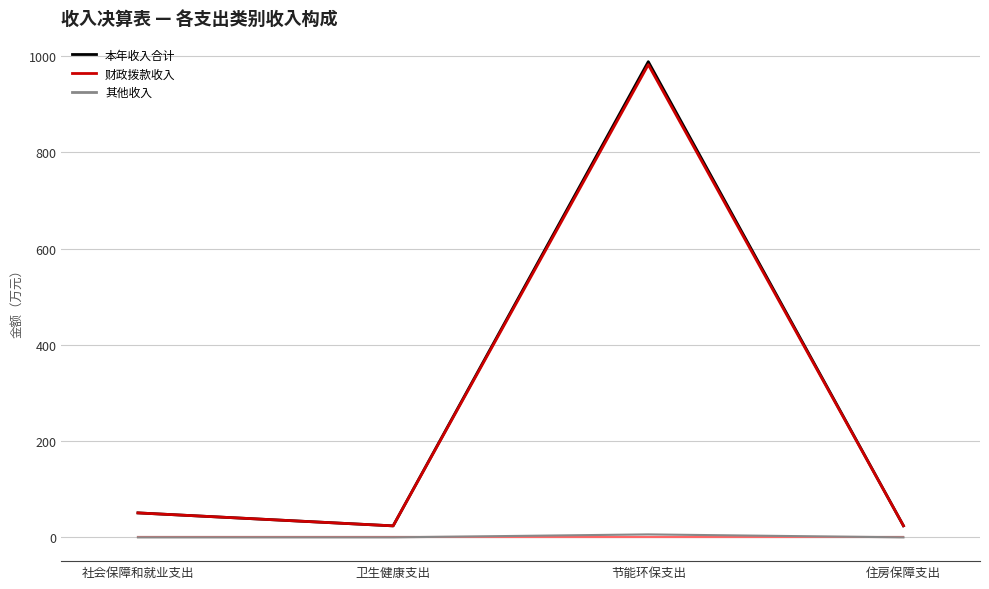

Which label corresponds to the smallest value in the chart?

社会保障和就业支出